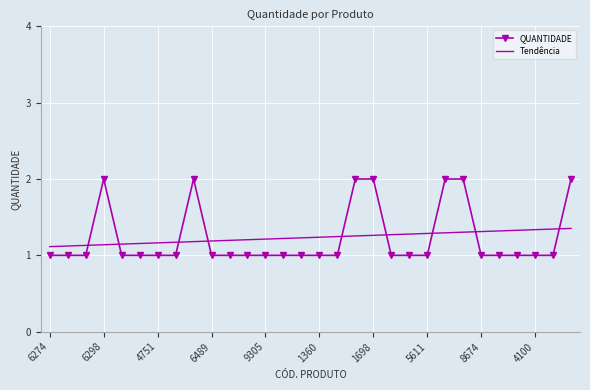

True or false: Tendência and QUANTIDADE intersect in this chart.

True